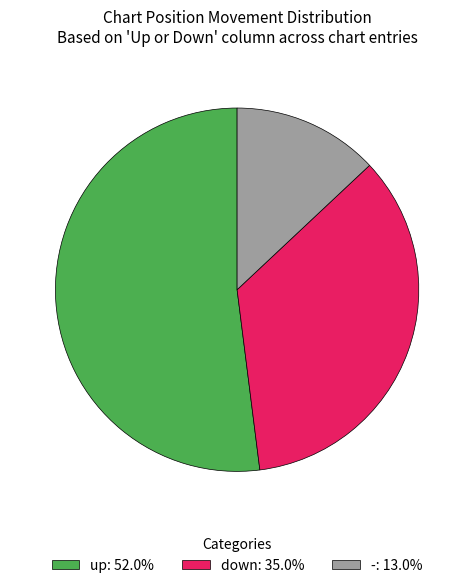

Does down: 35.0% represent more than half of the total?

No